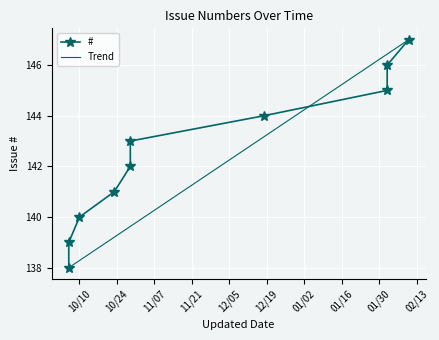

Reading left to right, list all the values displayed in this chart.

138	139	140	141	142	143	144	145	146	147